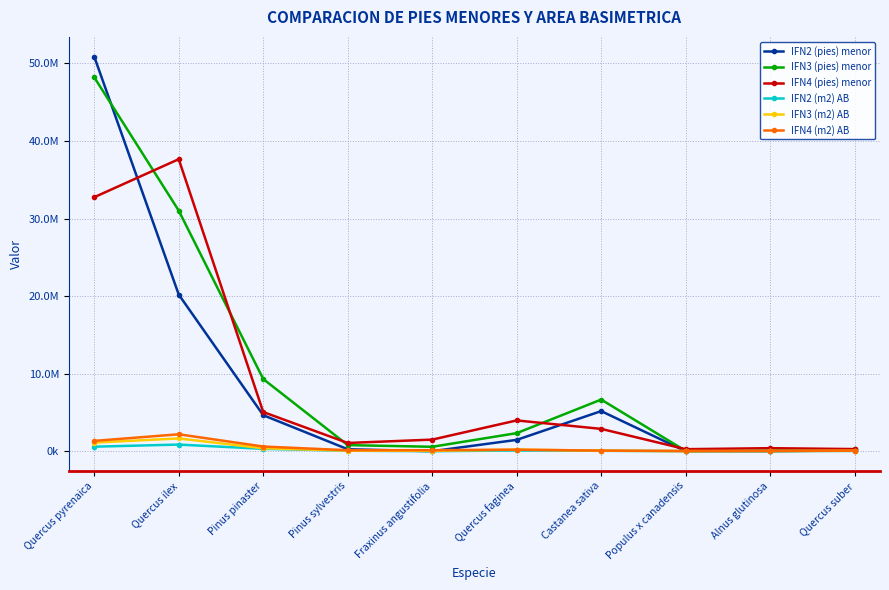

Does the chart have visible grid lines?

Yes